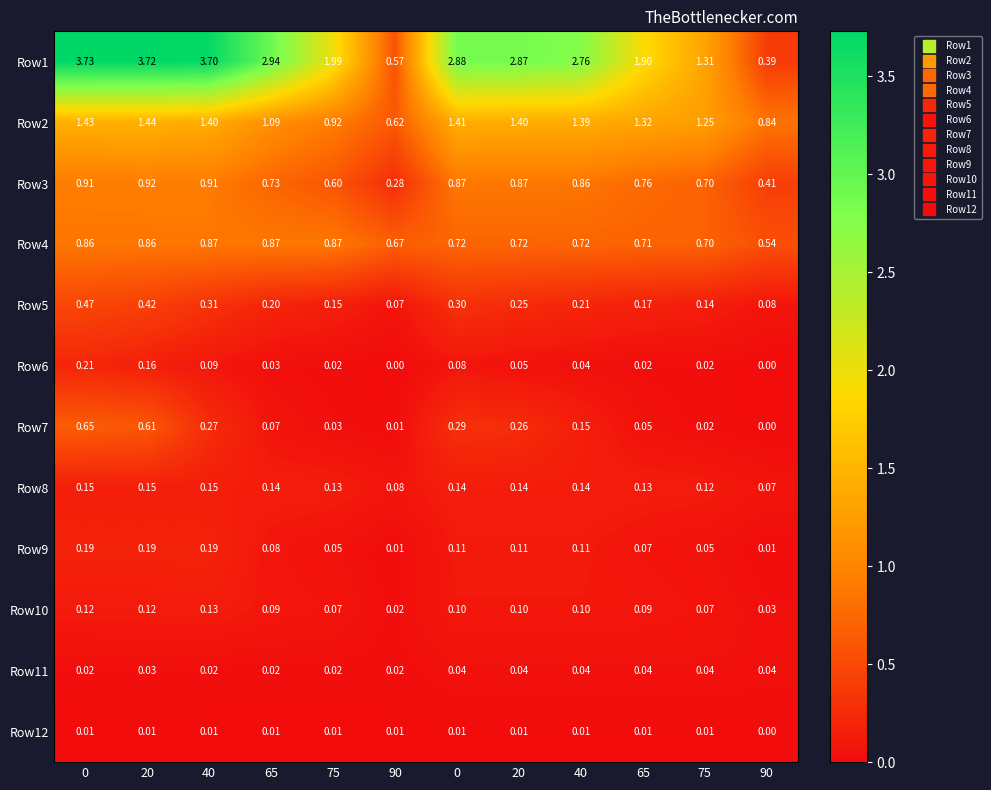

Count the number of categories in the chart.

12